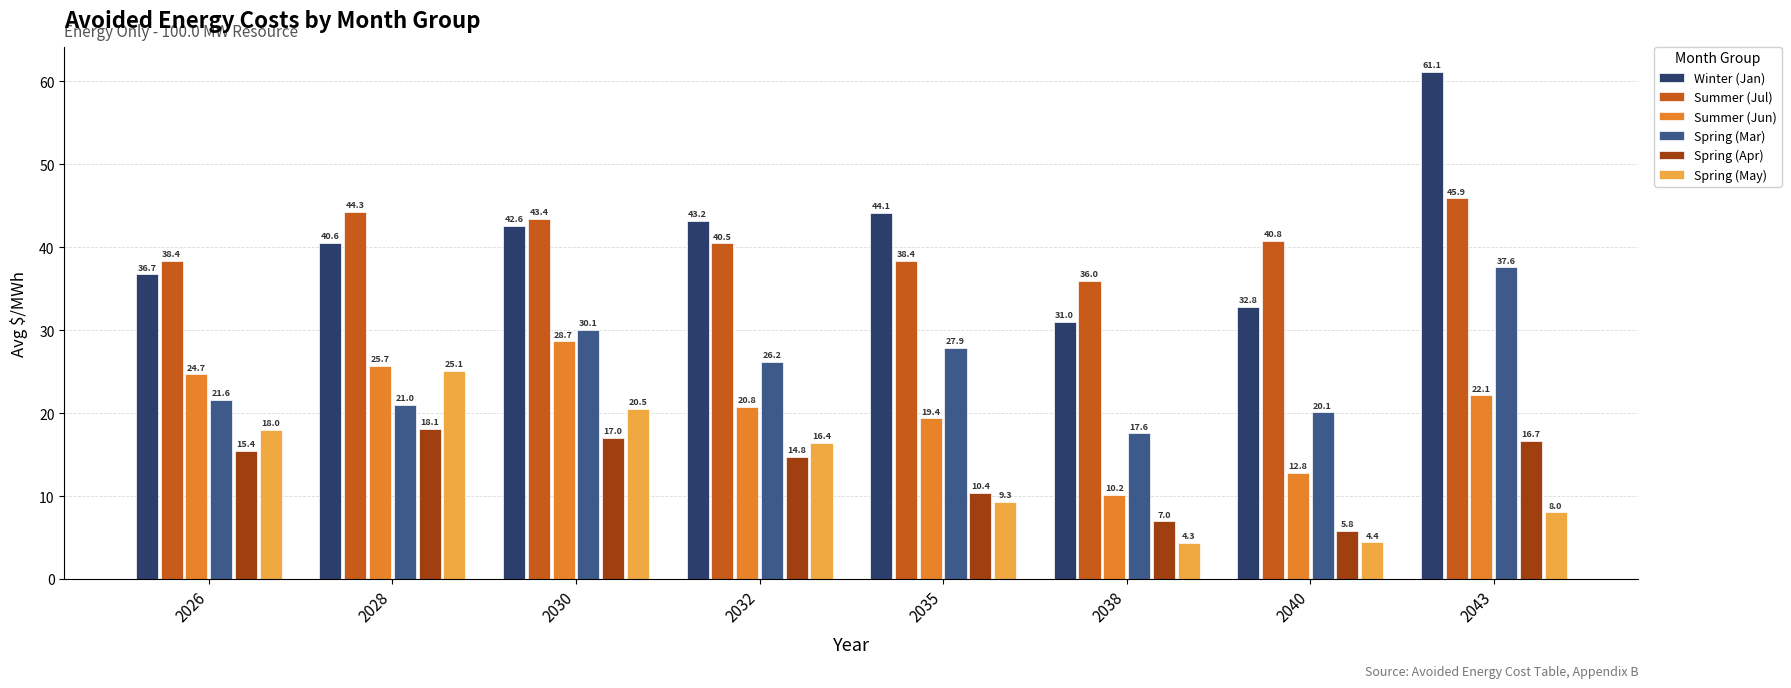

At which label is Summer (Jun) closest to 19?

2035